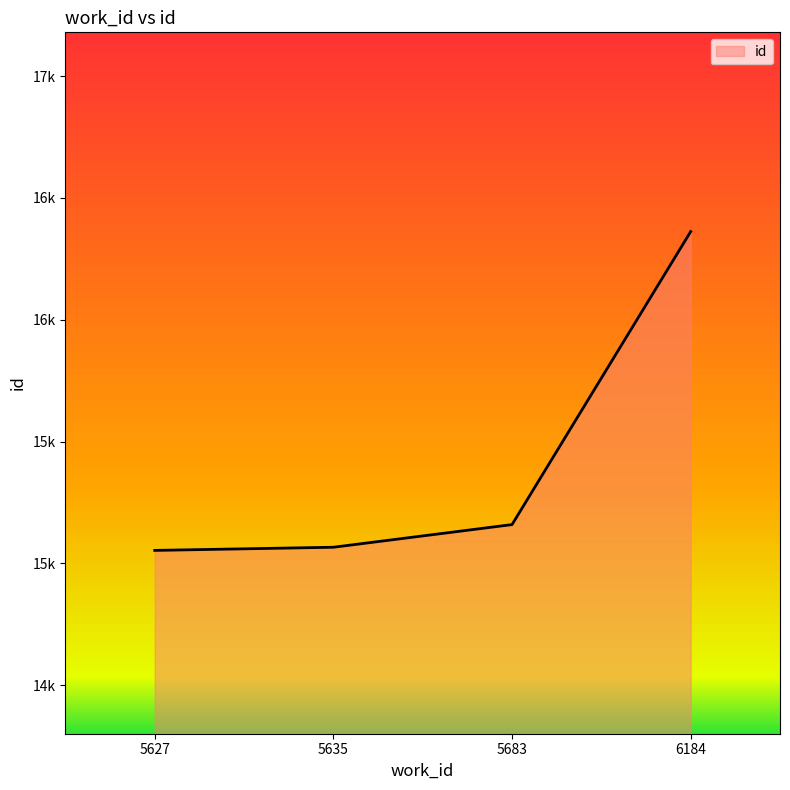

Does the chart display data point markers on the line(s)?

No